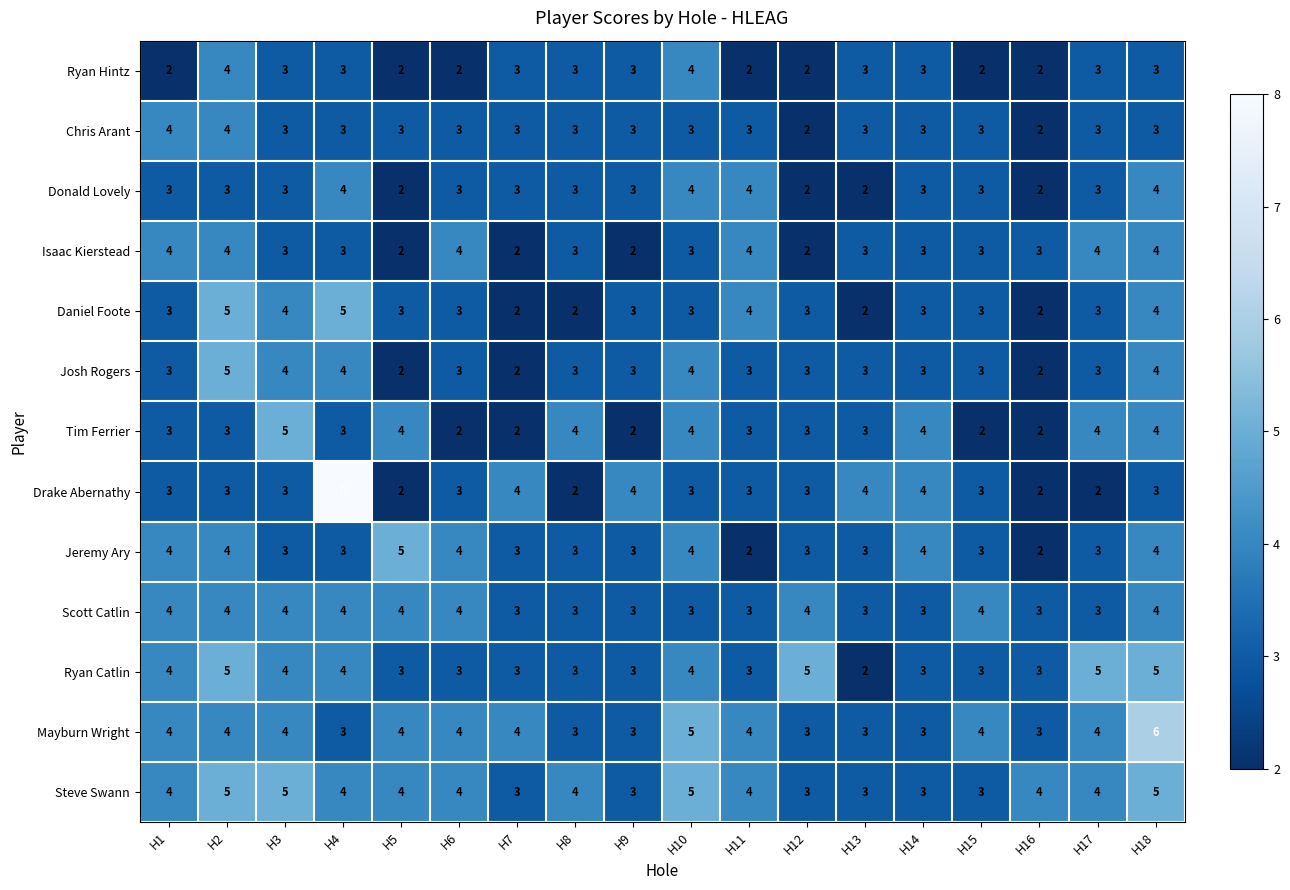

What value does the Daniel Foote series have at H15?

3